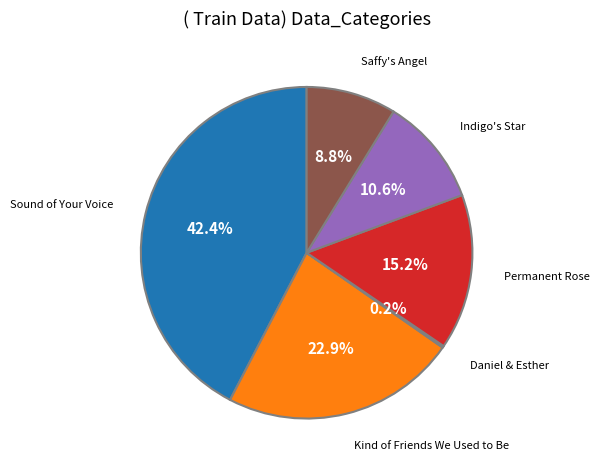

Does any single category account for the majority?

No